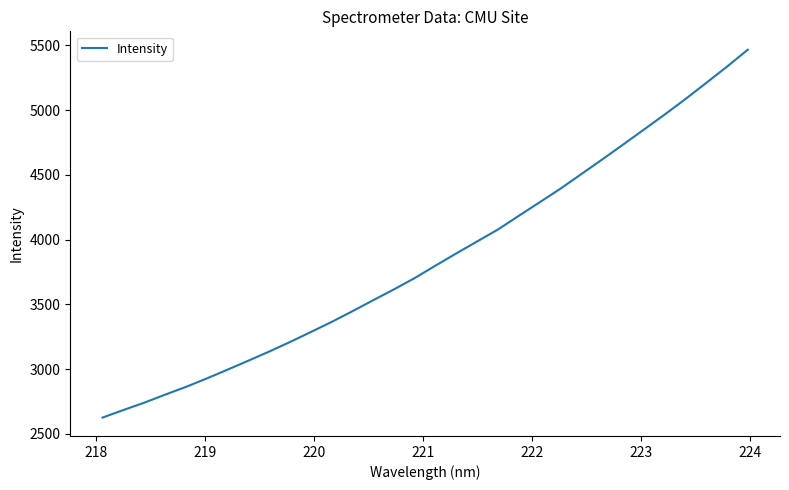

What is the greatest value displayed?

5466.4